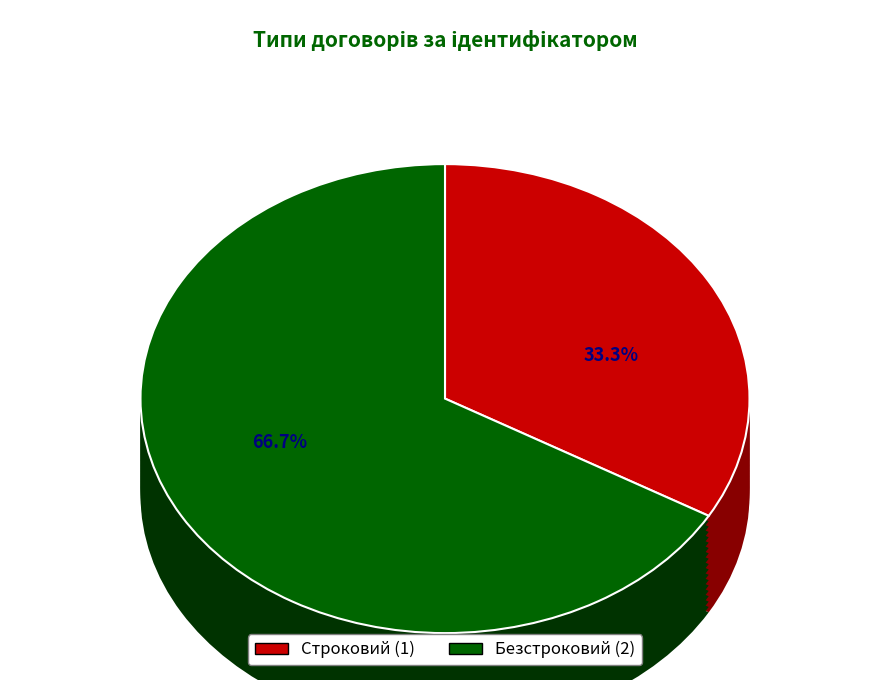

What is the change in value from Строковий to Безстроковий?

+1